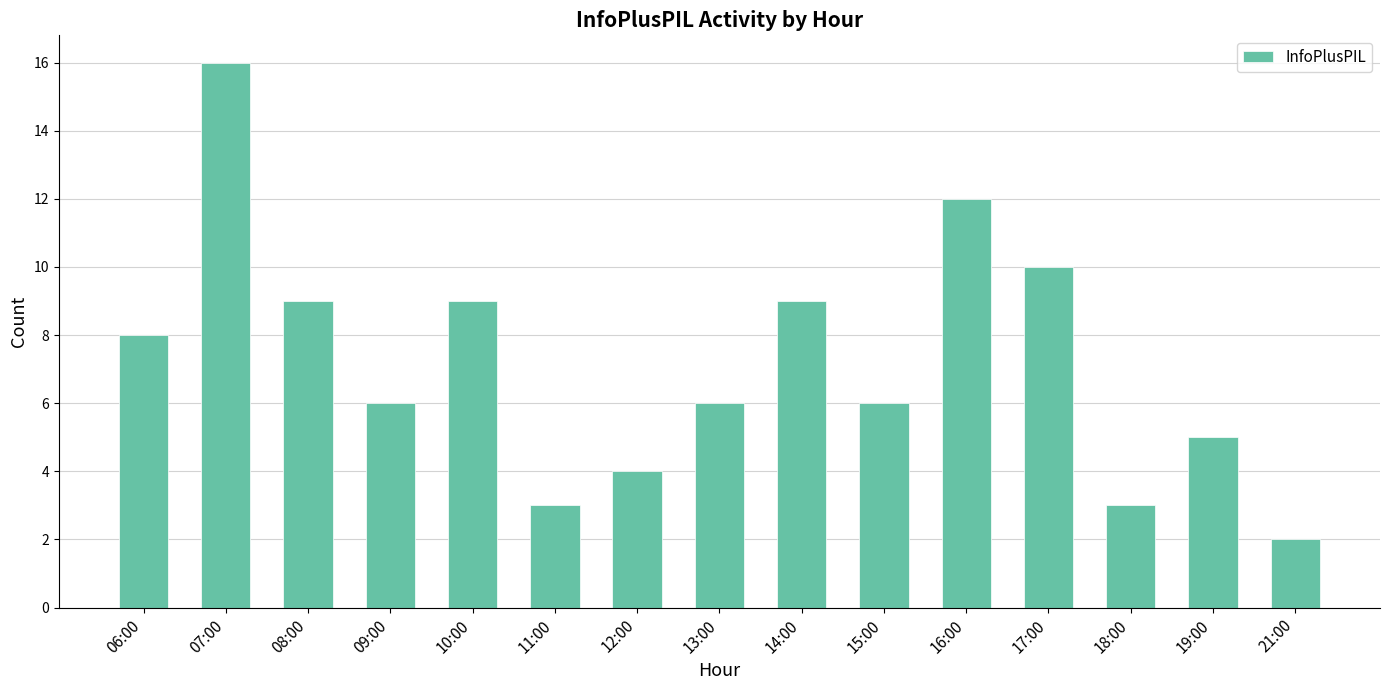

Count the number of categories in the chart.

15